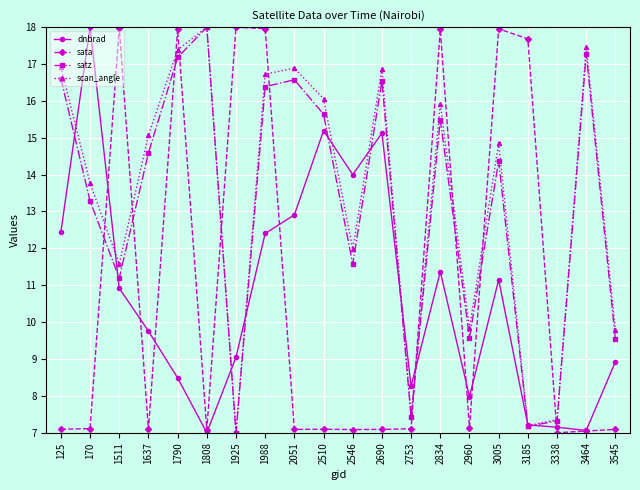

The value of satz at 2546 is 11.6. True or false?

True